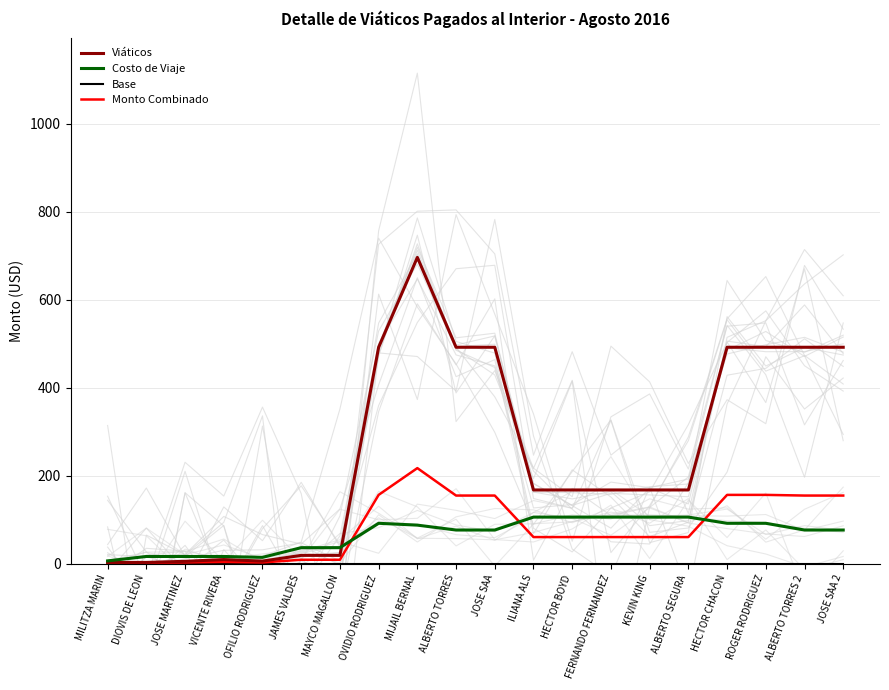

At which category does Costo de Viaje reach its first local peak?

OVIDIO RODRIGUEZ